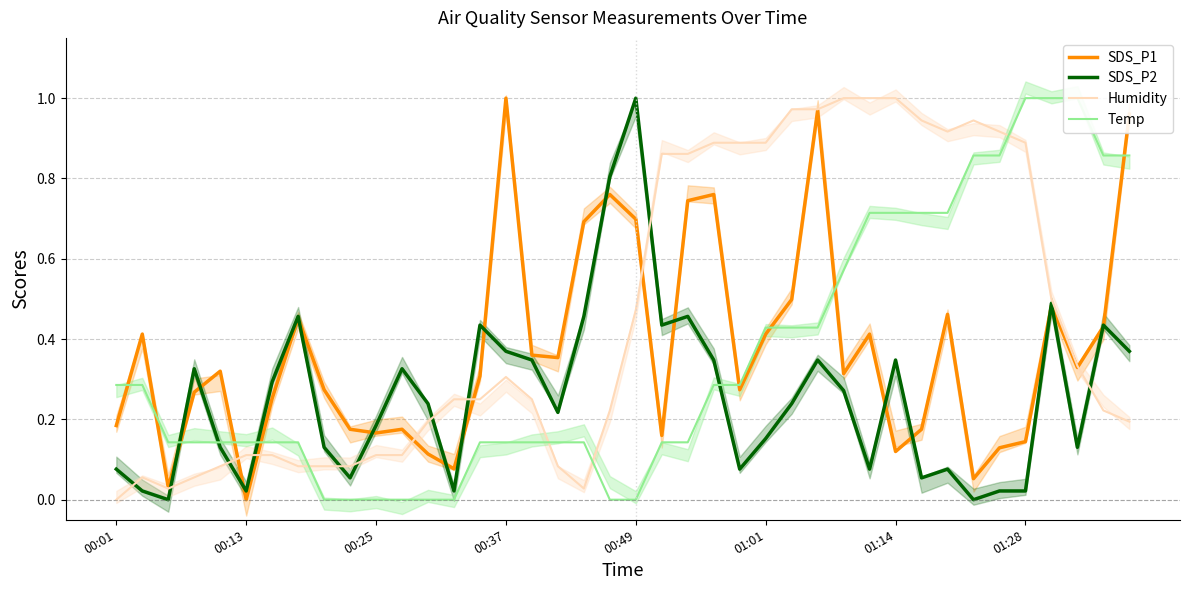

What value does the SDS_P2 series have at 23?

0.3